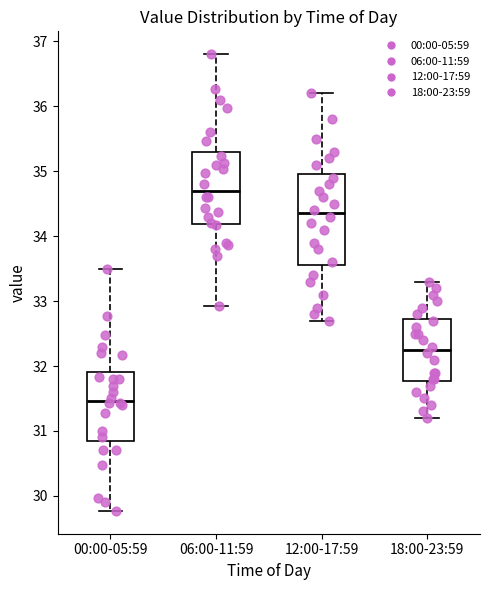

Which box's median line is the highest?

06:00-11:59